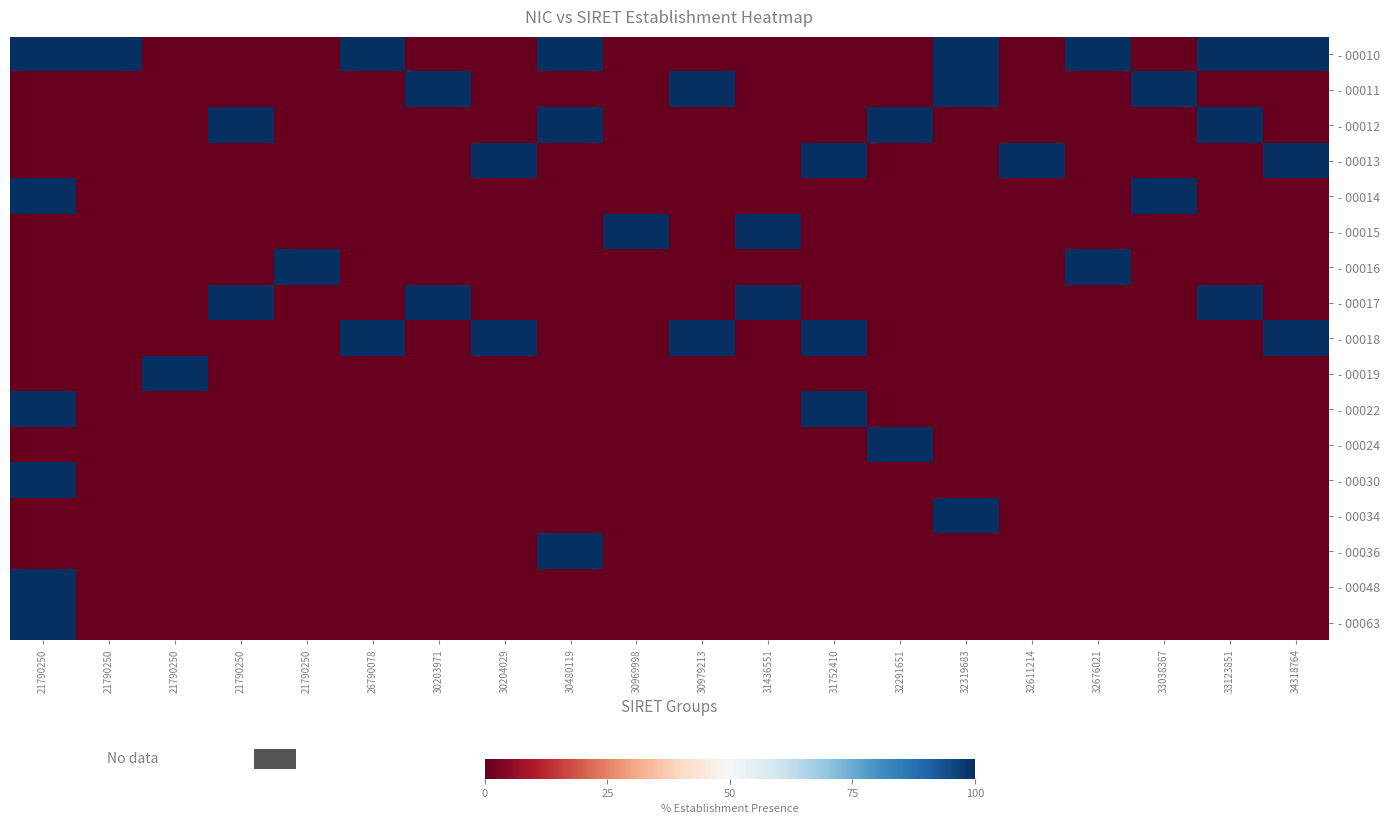

At 30969998, list the series in order from largest to smallest.

- 00015, - 00010, - 00011, - 00012, - 00013, - 00014, - 00016, - 00017, - 00018, - 00019, - 00022, - 00024, - 00030, - 00034, - 00036, - 00048, - 00063